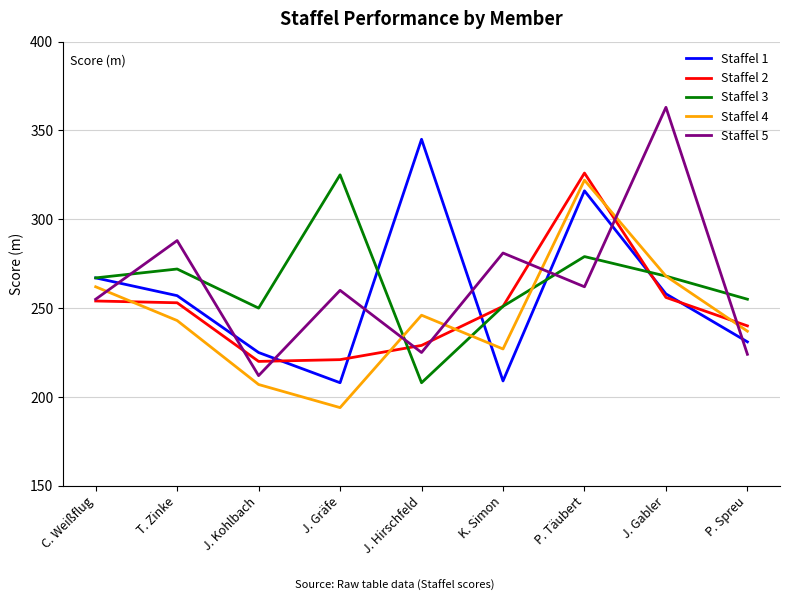

Count the number of data series in this chart.

5